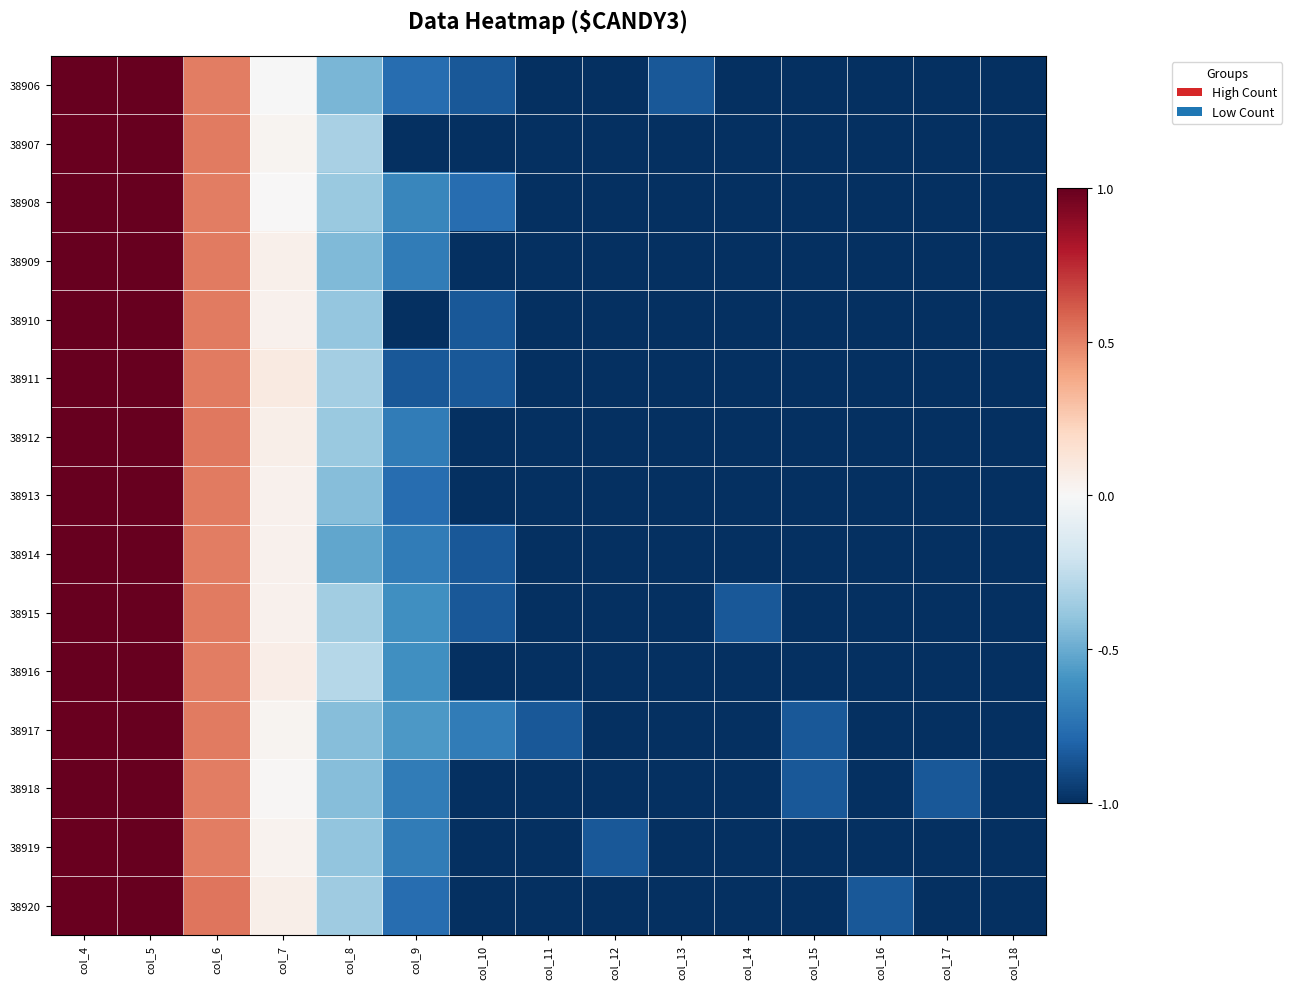

Rank the series by their maximum value, from highest to lowest.

38917, 38919, 38920, 38908, 38918, 38907, 38914, 38913, 38909, 38906, 38912, 38915, 38911, 38910, 38916